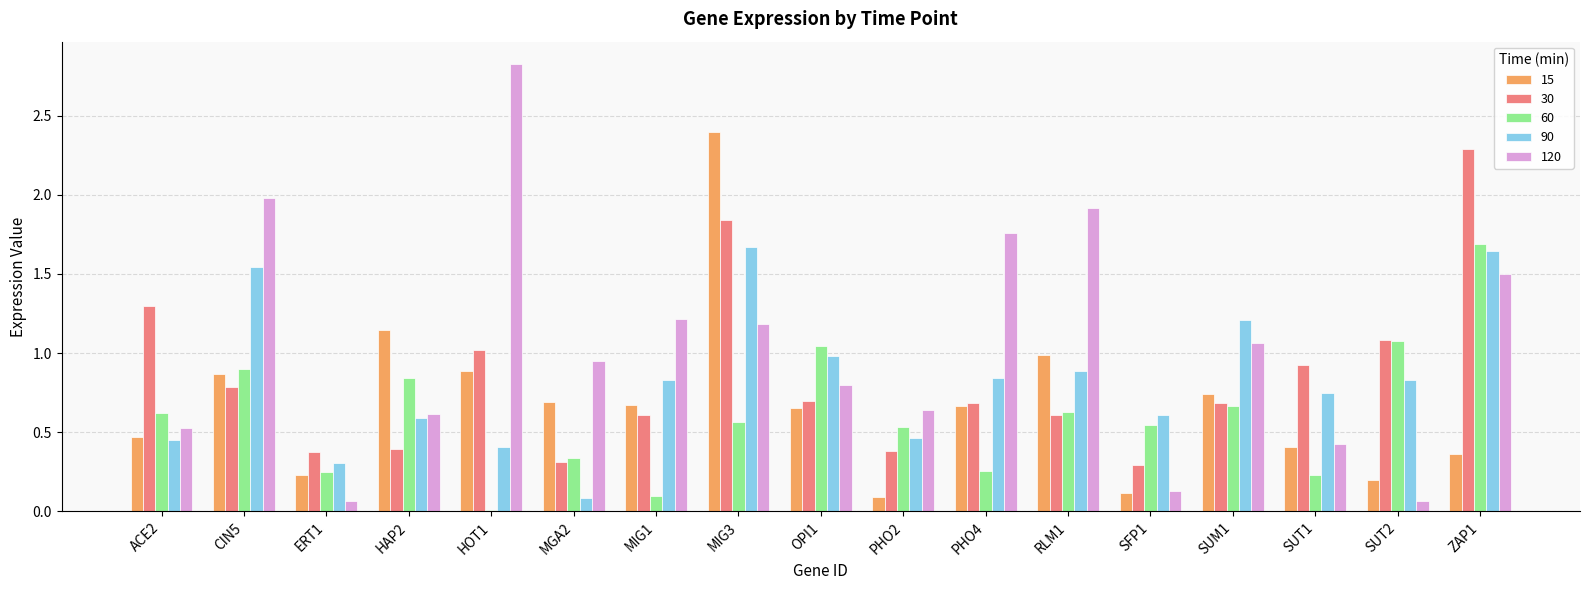

What is the highest value of the 60 series?

1.7